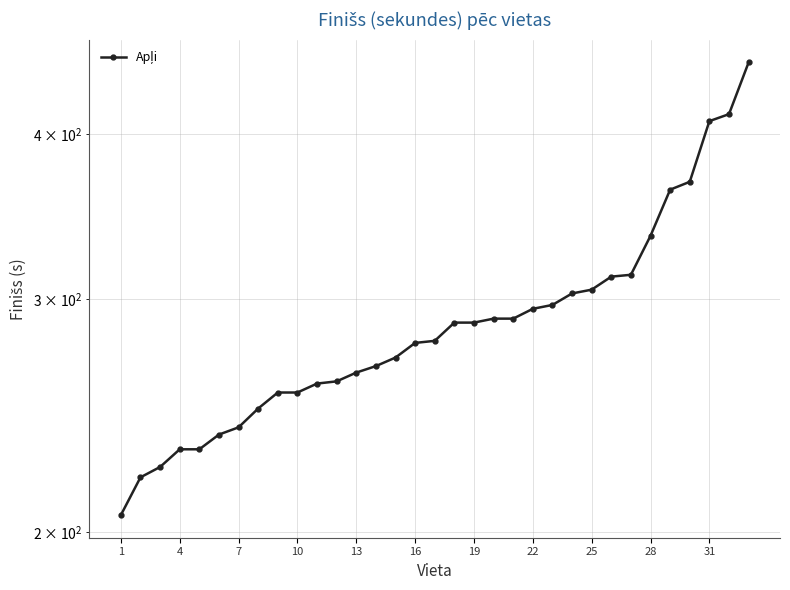

What is the sum of all values?

9548